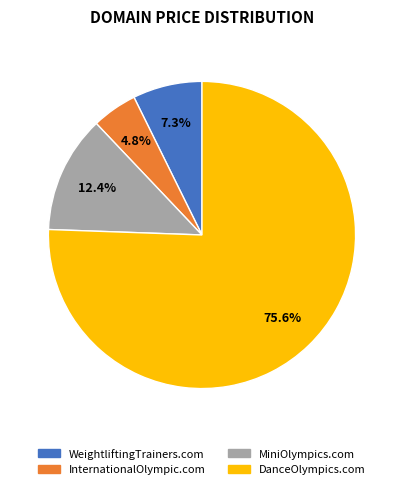

To the nearest percent, what is the combined percentage of DanceOlympics.com and InternationalOlympic.com?

80%